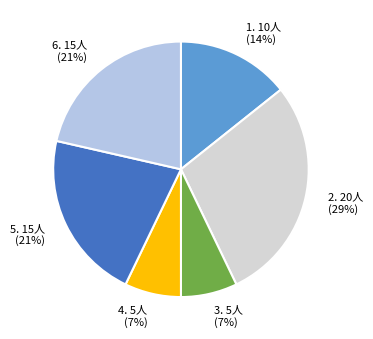

Combined, do 3. 5人 (7%) and 1. 10人 (14%) account for over 50%?

No